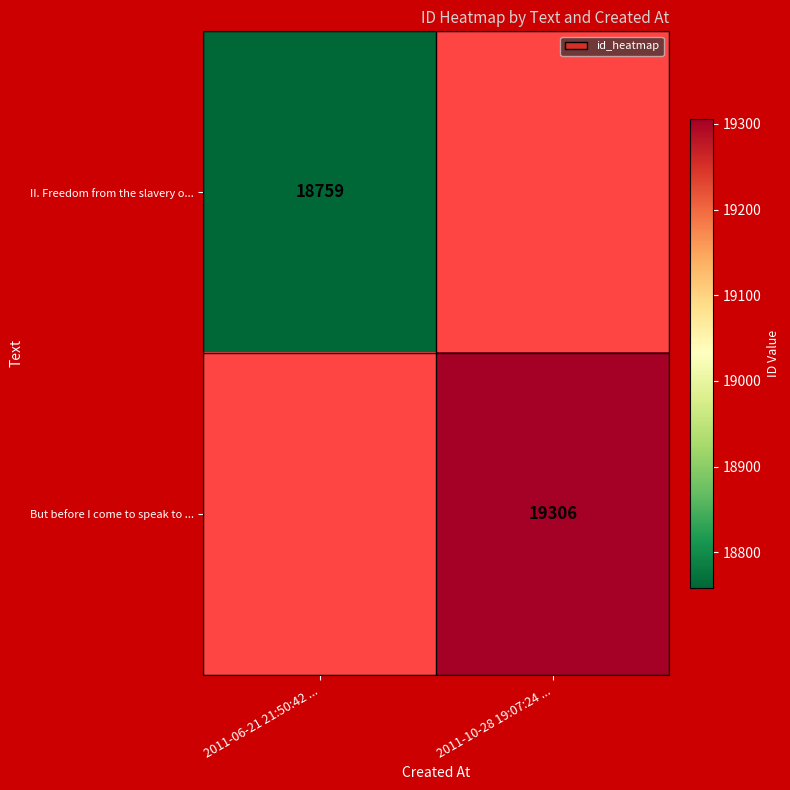

The But before I come to speak to ... series shows 19306 at 2011-10-28 19:07:24 .... True or false?

True